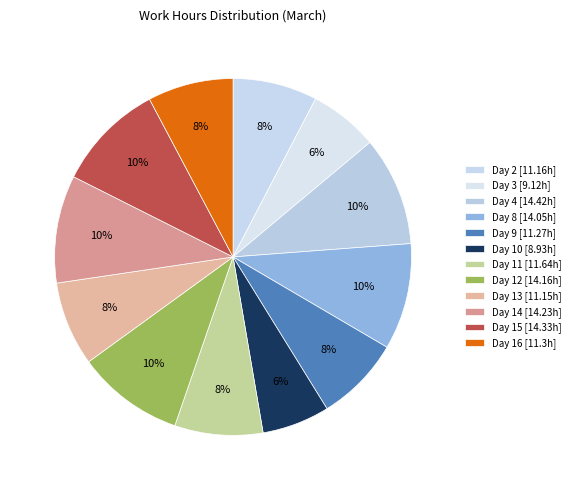

What is the change in value from Day 9 to Day 11?

+0.4